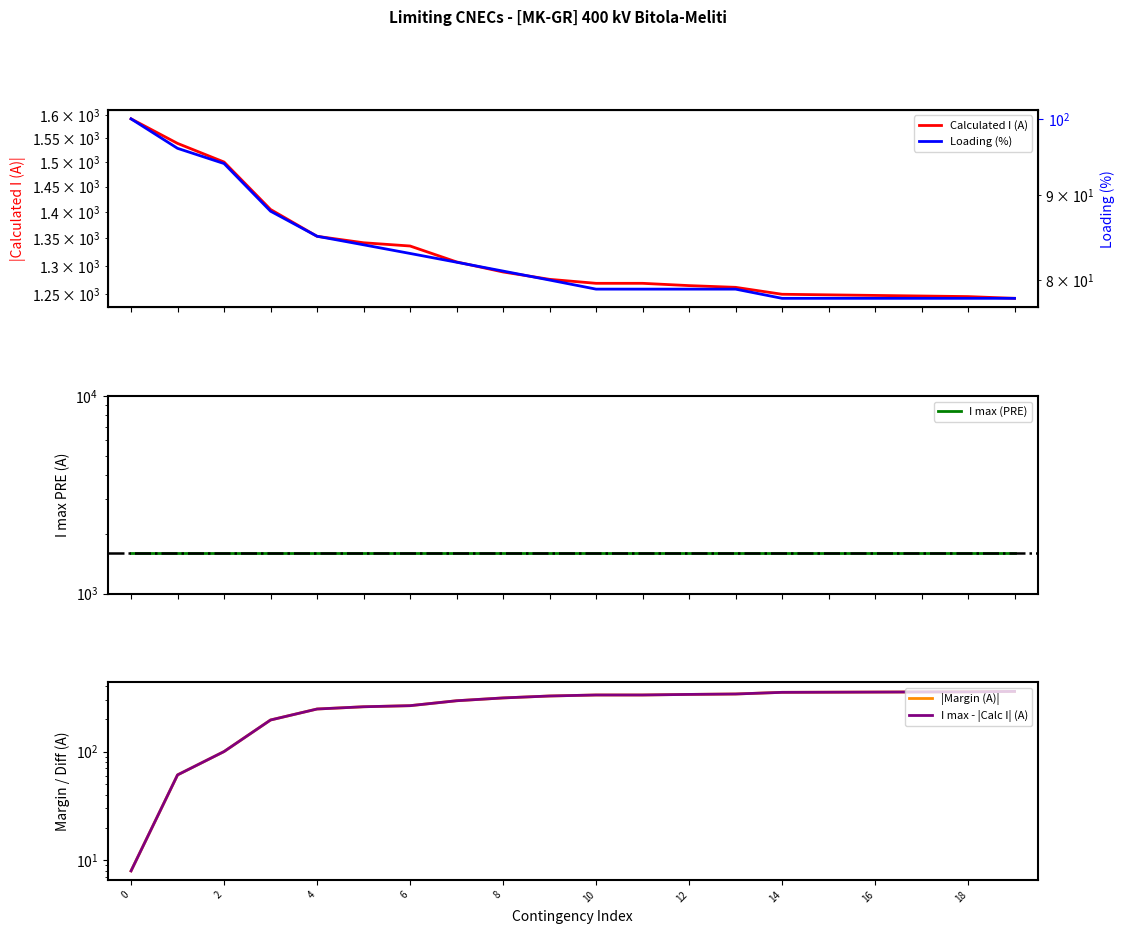

The value of I max (PRE) at 0 is 2487. True or false?

False